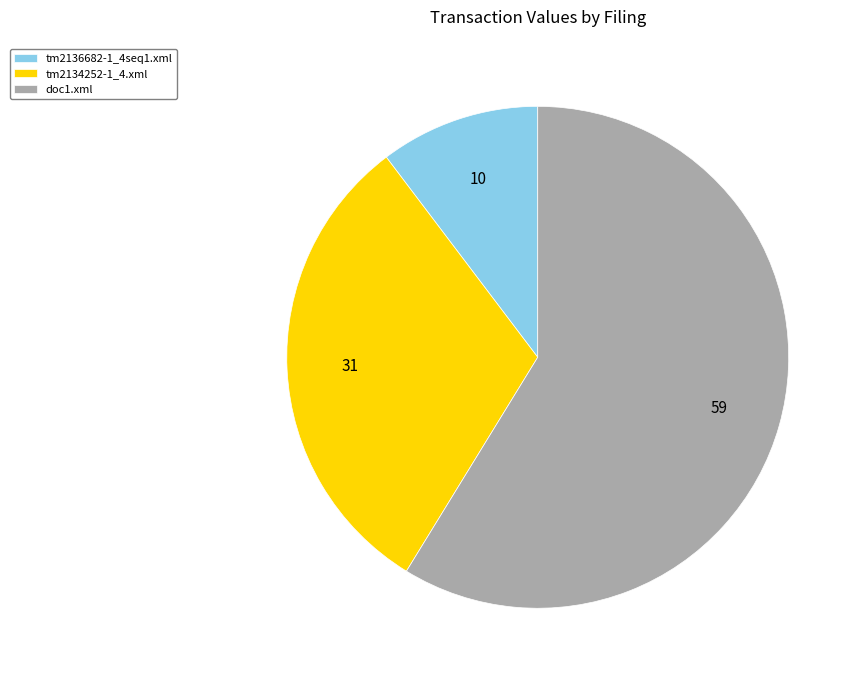

True or false: tm2136682-1_4seq1.xml accounts for 10% of the total.

True